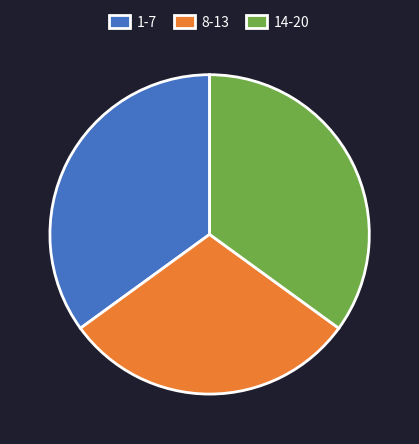

Which slice is the smallest?

8-13